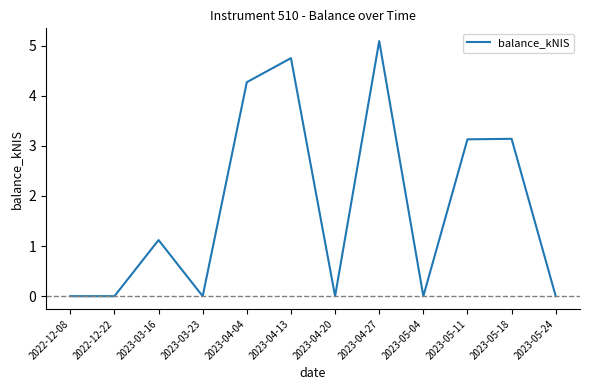

Does the chart have visible grid lines?

No